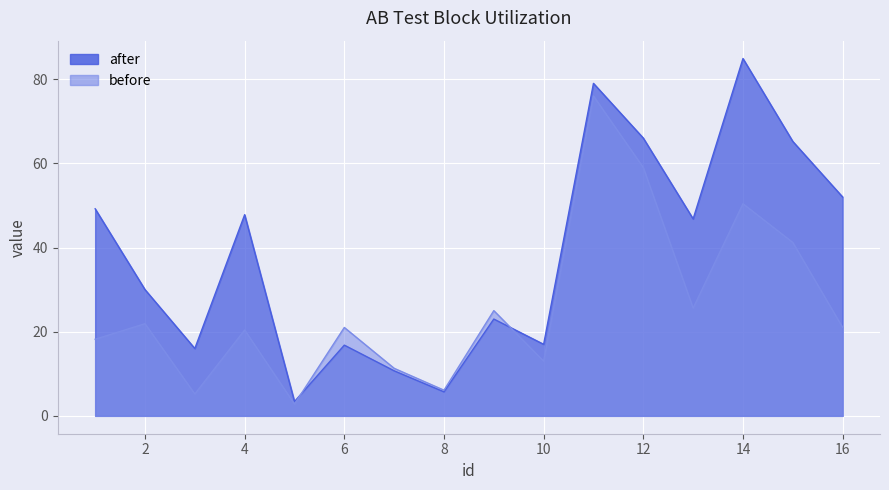

Does the chart display data point markers on the line(s)?

No